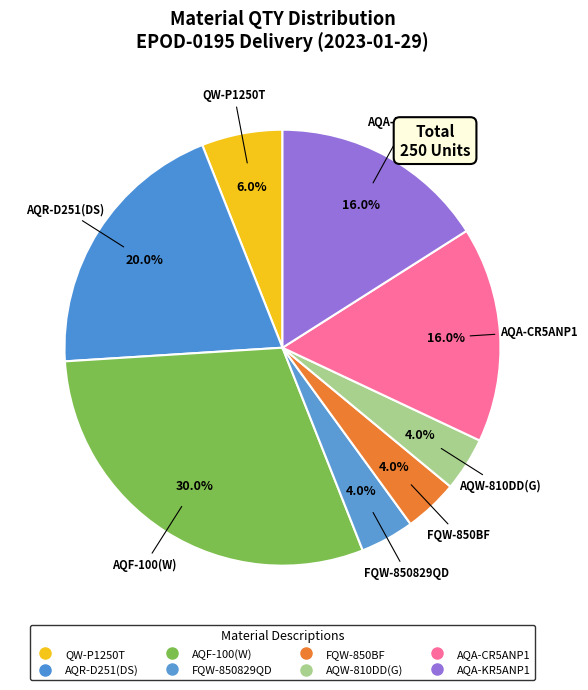

How many slices are in this pie chart?

8